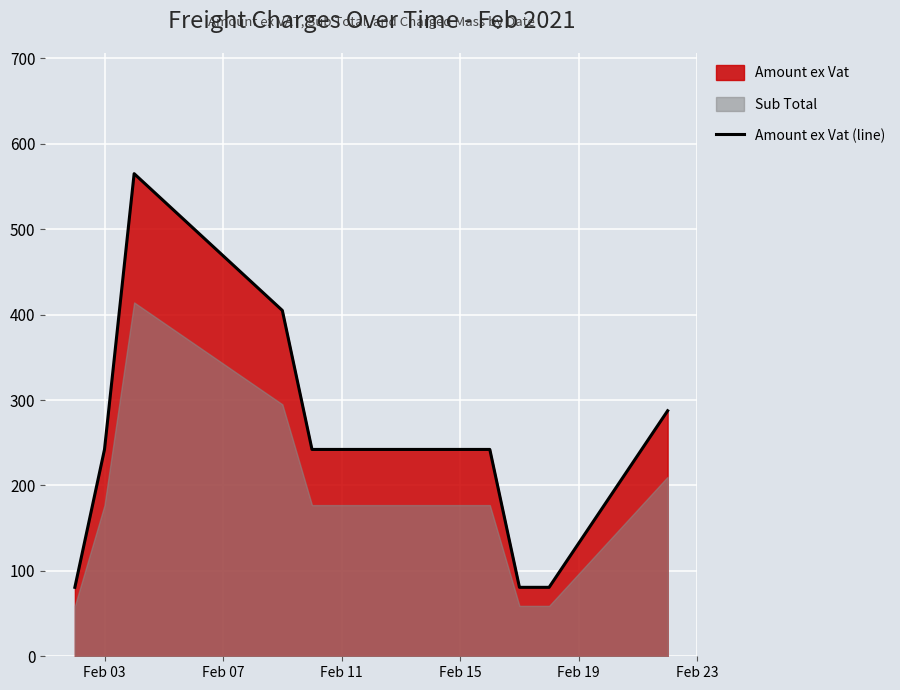

What is the highest value of the Amount ex Vat (line) series?

565.0